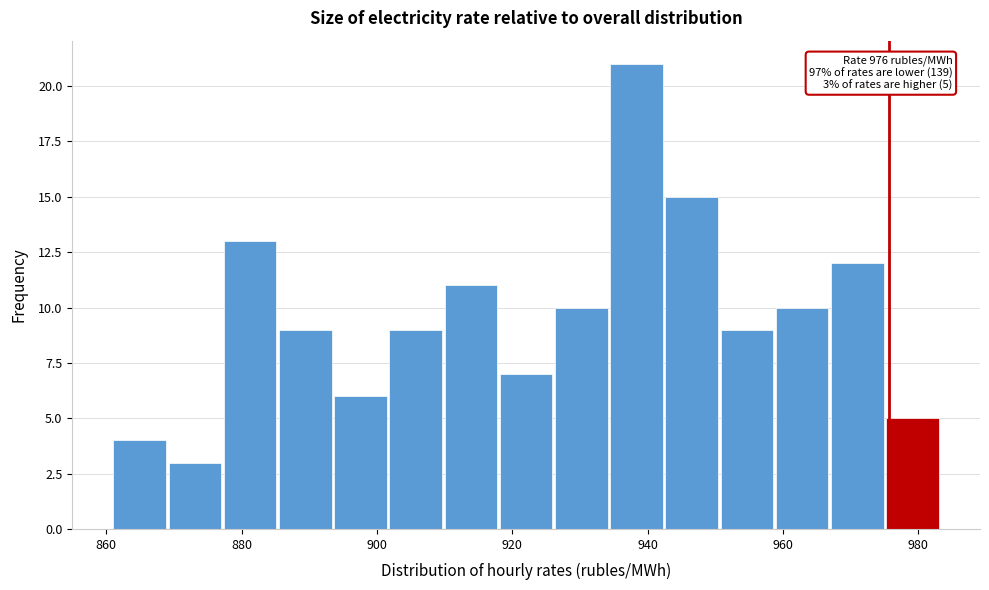

Over which range of the x-axis is the bar tallest?

934 to 942